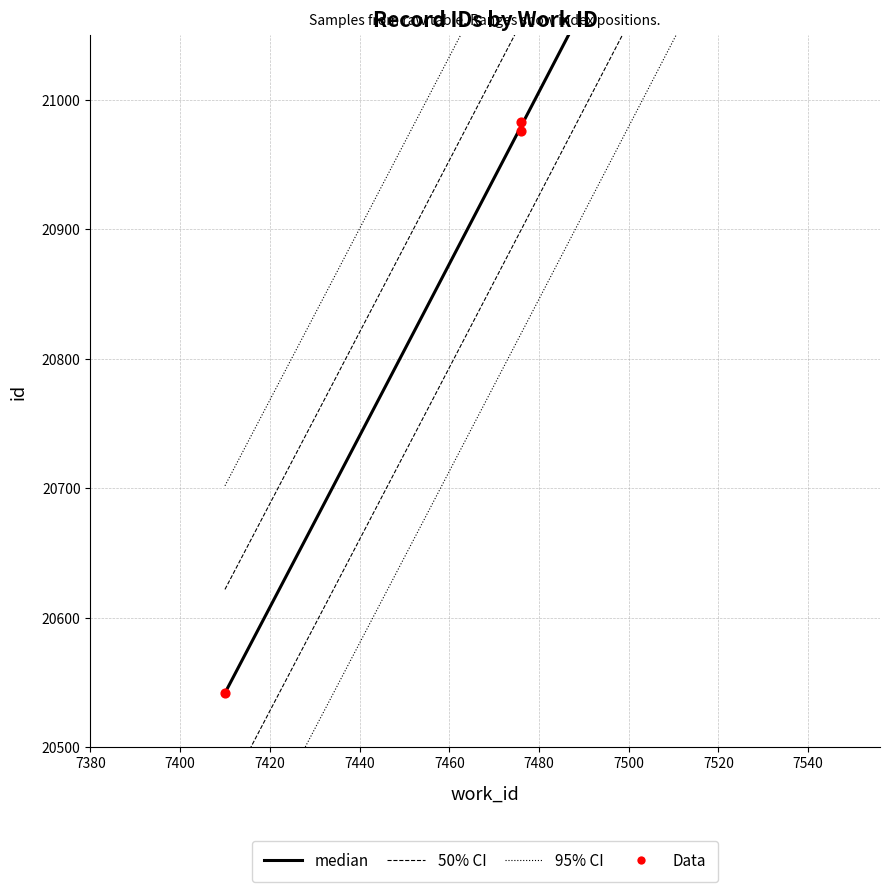

What is the change in value from 7410 to 7476?

+441